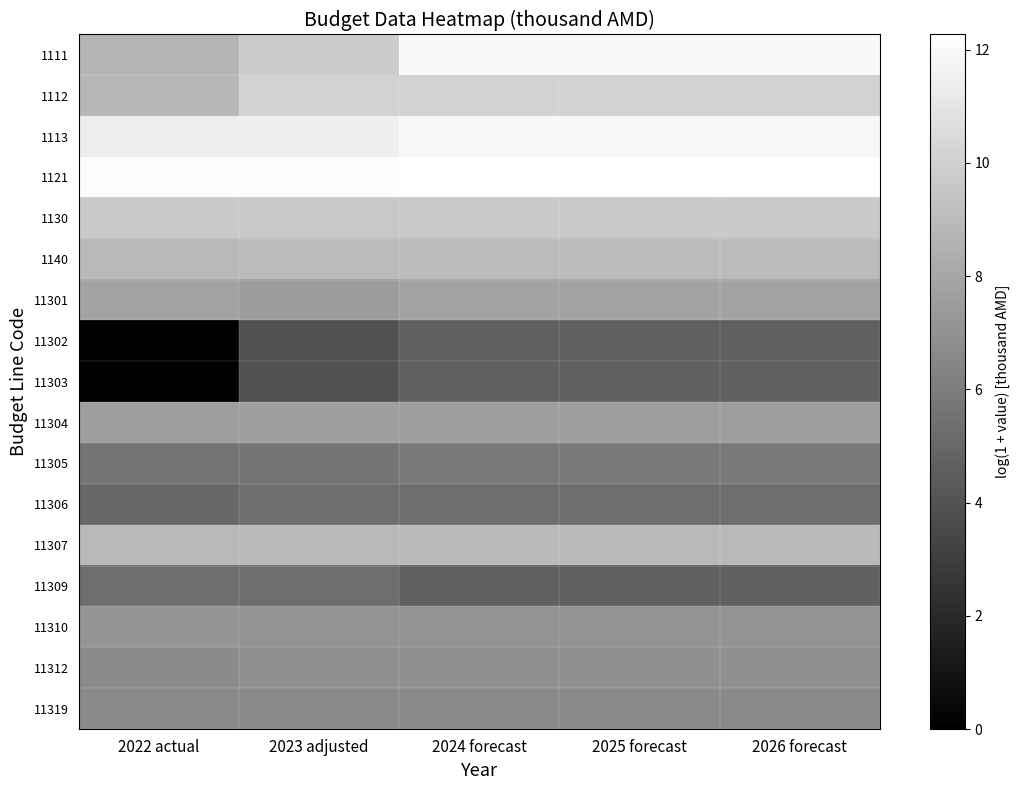

What is the maximum value shown in the chart?

12.3